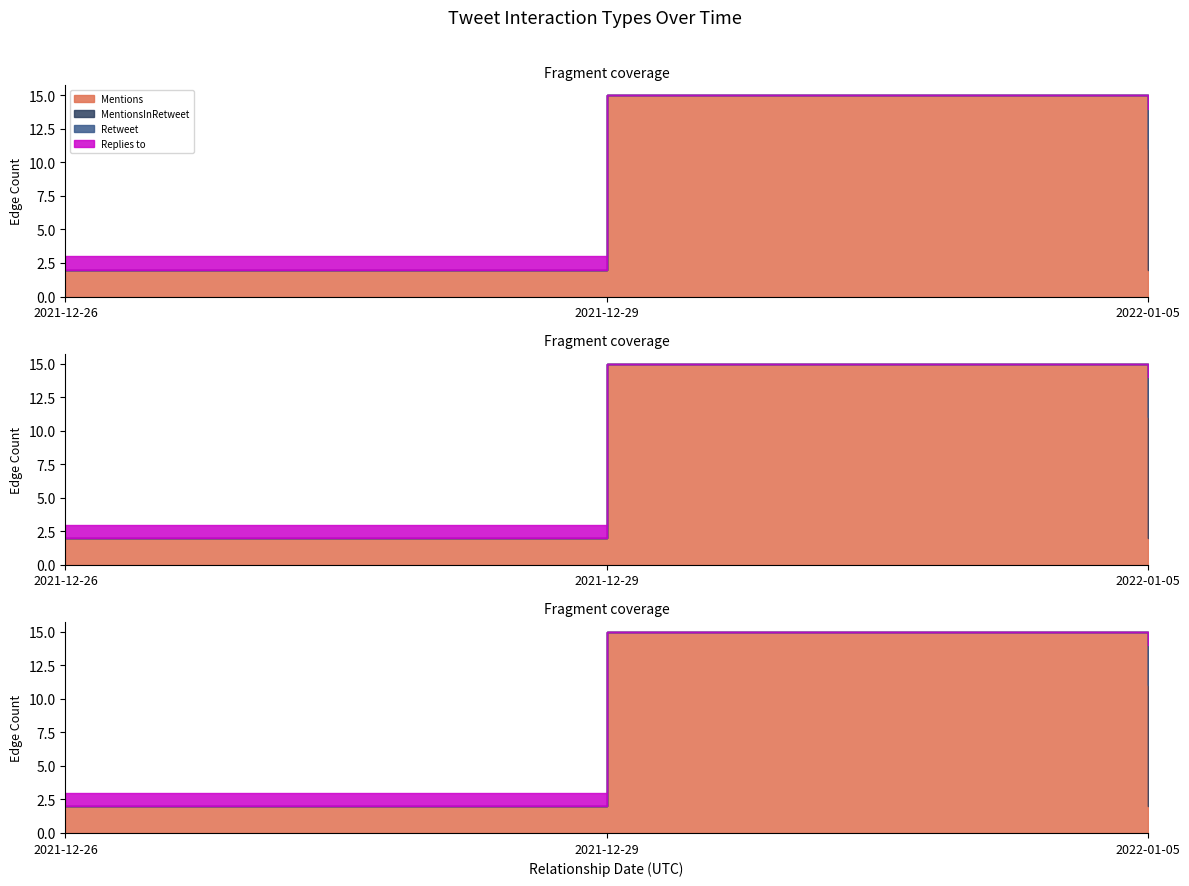

The value of Replies to at 2021-12-29 is 0. True or false?

False